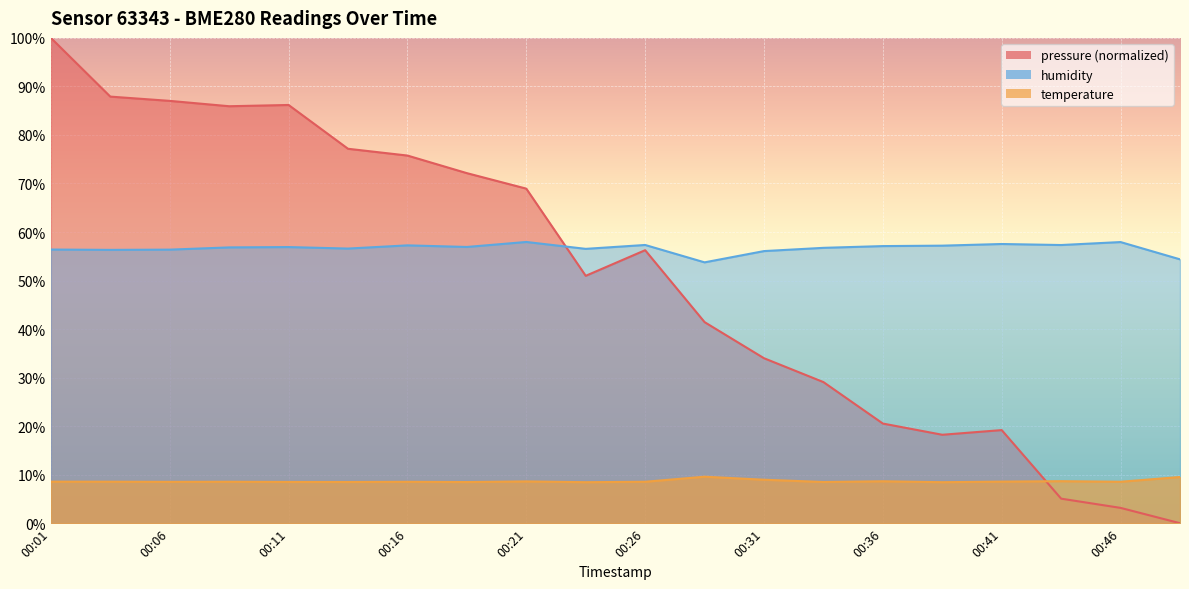

What is the total value across all series at 00:01?

164.9